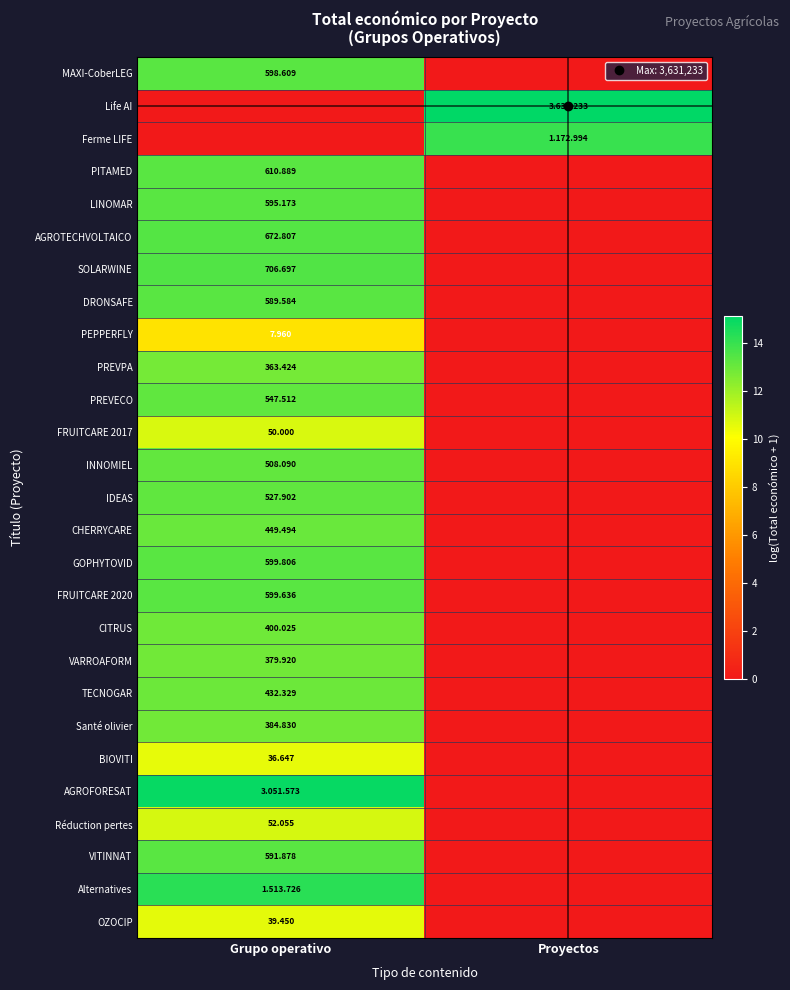

Between Grupo operativo and Proyectos, which is larger?

Grupo operativo